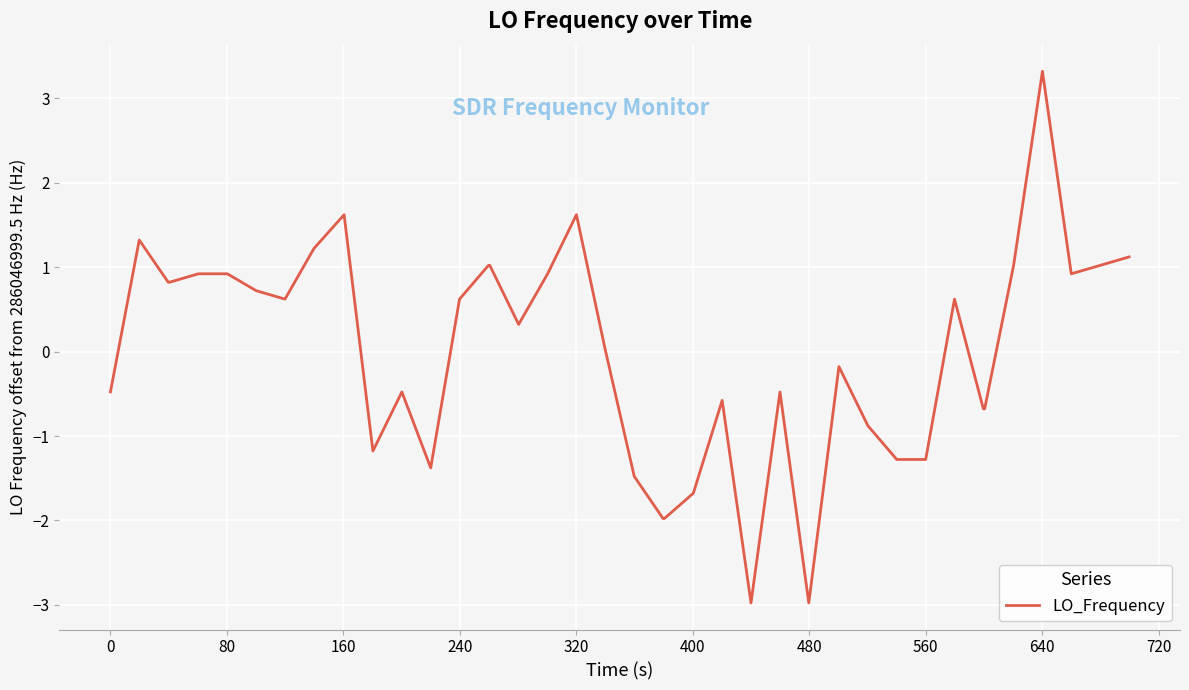

What is the difference between the maximum and minimum values?

6.3